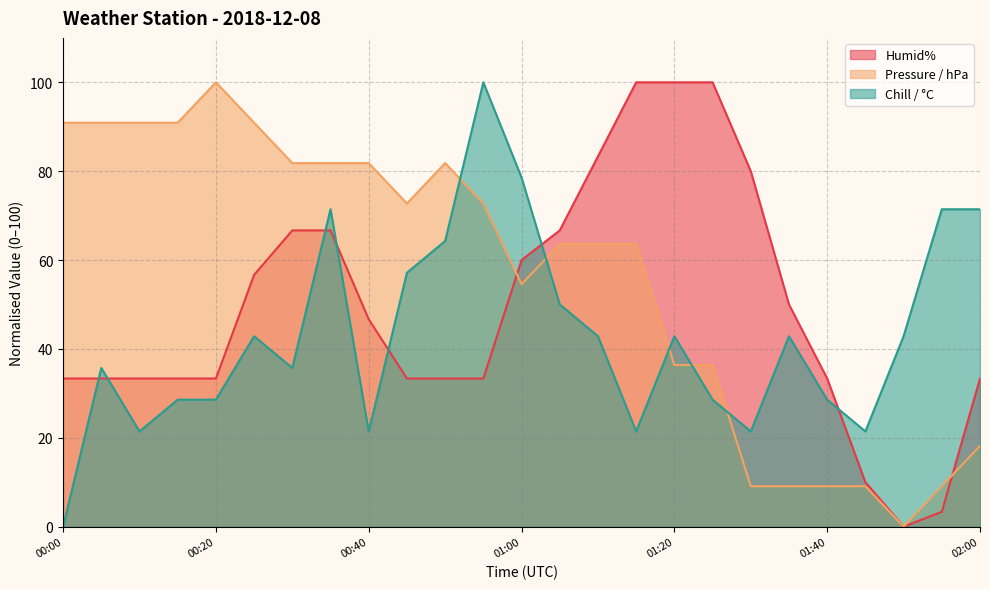

Rank the series by their average value, from lowest to highest.

Chill / °C, Humid%, Pressure / hPa